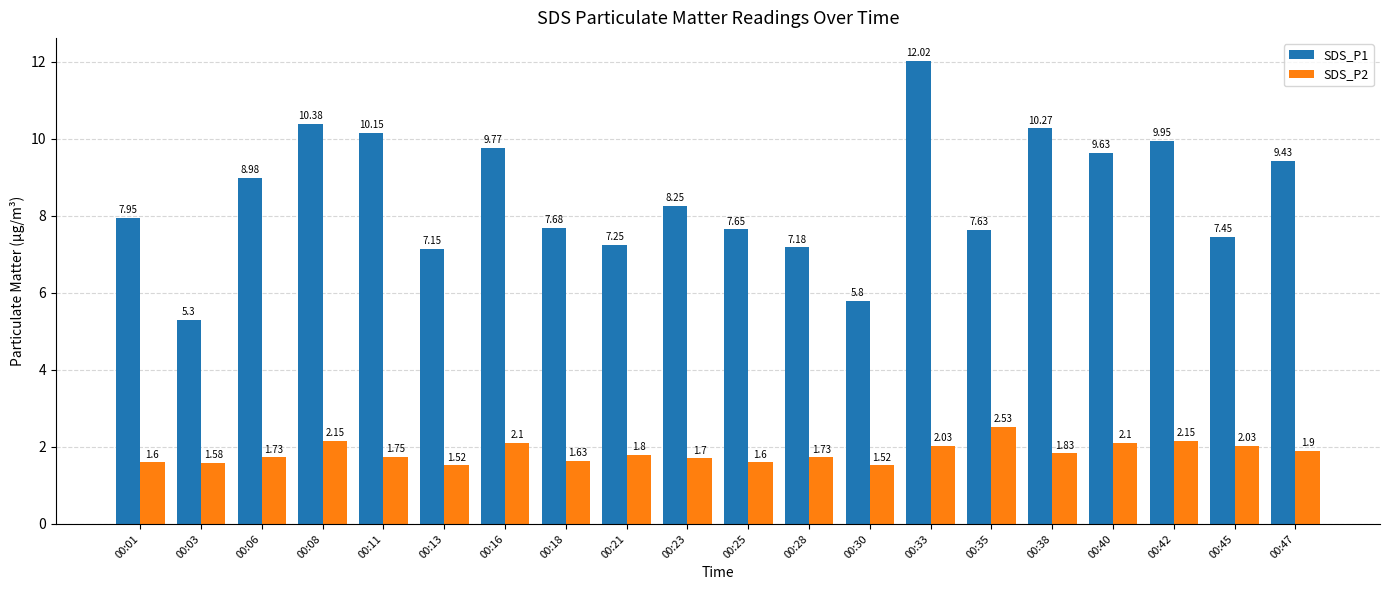

What is the value of the SDS_P2 bar at the 9th from the left?

1.8